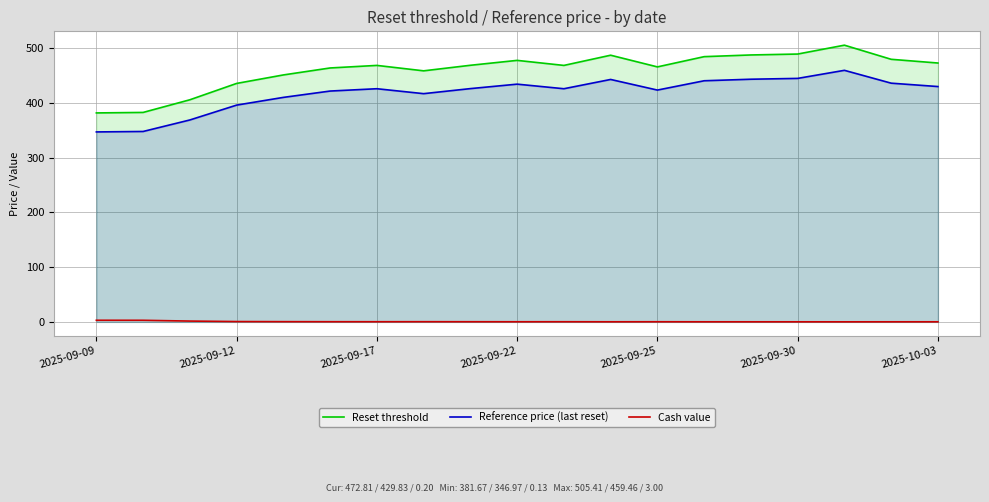

True or false: Reset threshold and Reference price (last reset) cross at least once.

False